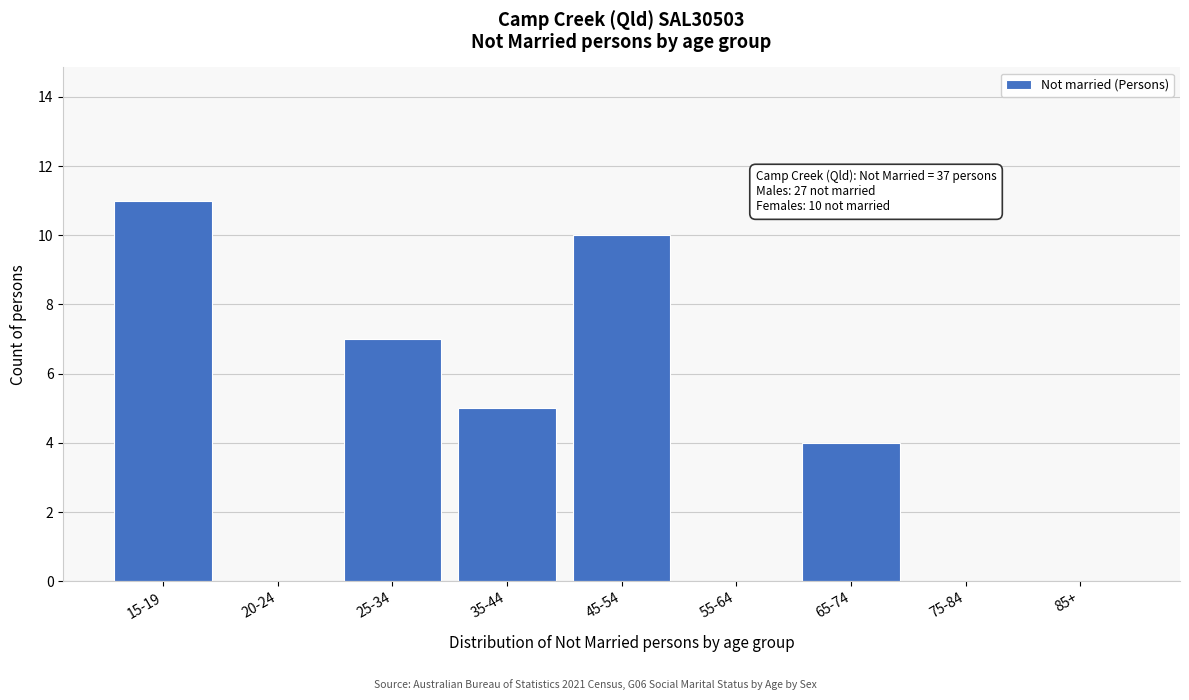

Reading left to right, extract all data points from this chart.

15-19=11	20-24=0	25-34=7	35-44=5	45-54=10	55-64=0	65-74=4	75-84=0	85+=0